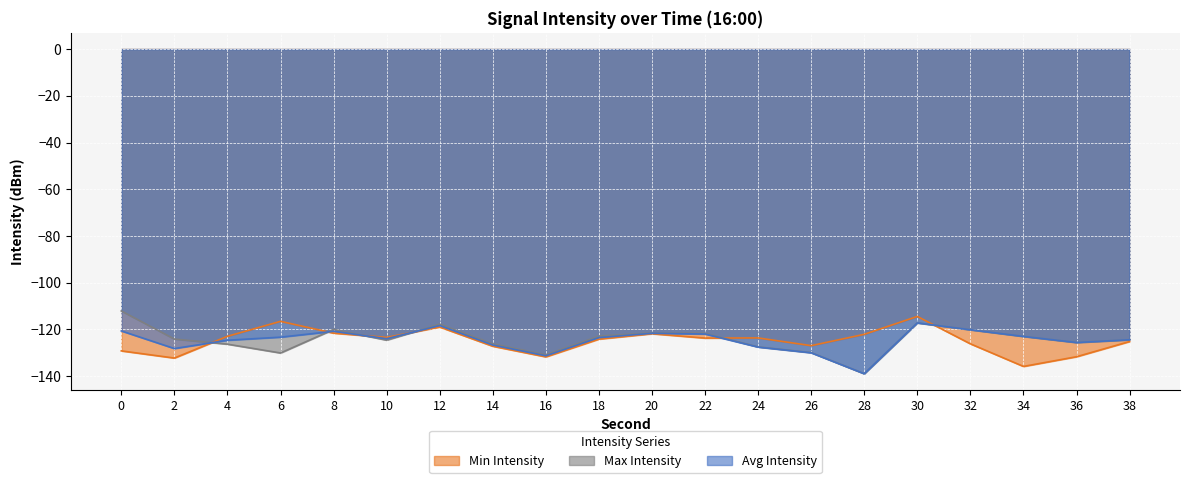

Which series changed the most between 4 and 26?

Avg Intensity